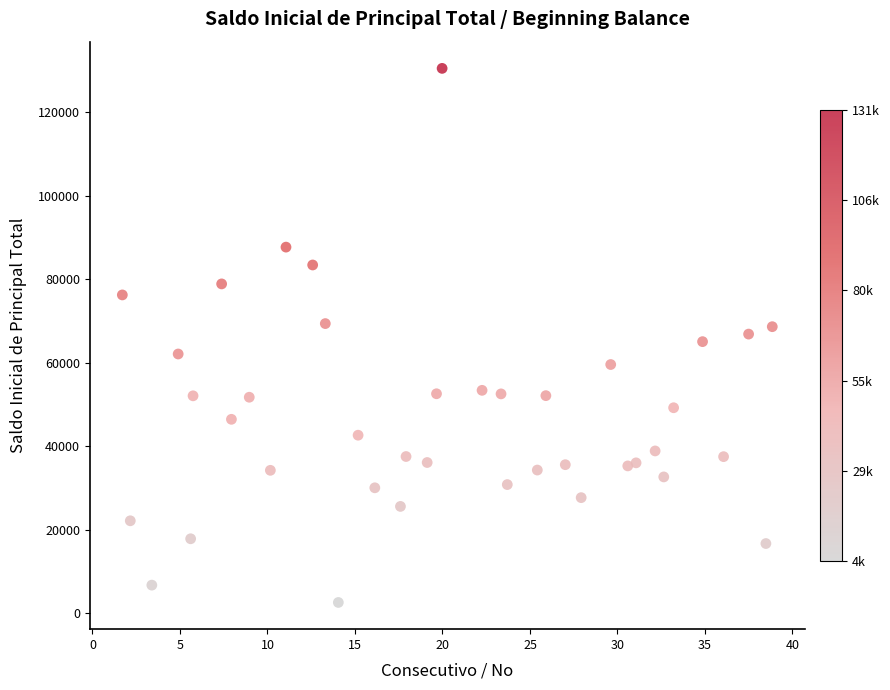

What is the range of X values (max minus min)?

37.1